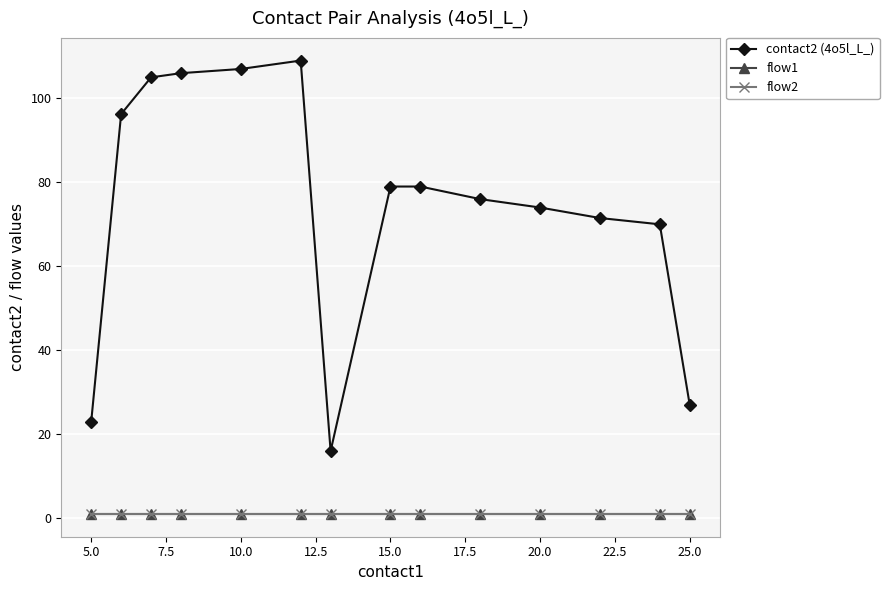

What is the greatest value displayed?

109.0